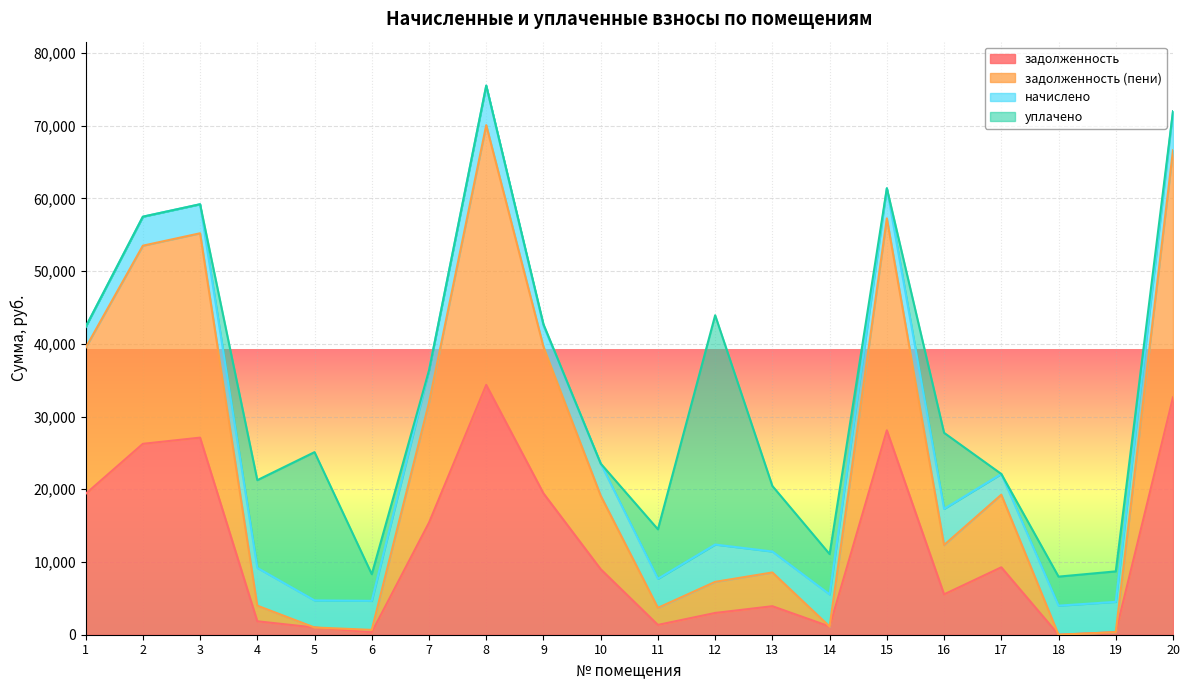

True or false: задолженность has a value of 13161.1 at 9.

False